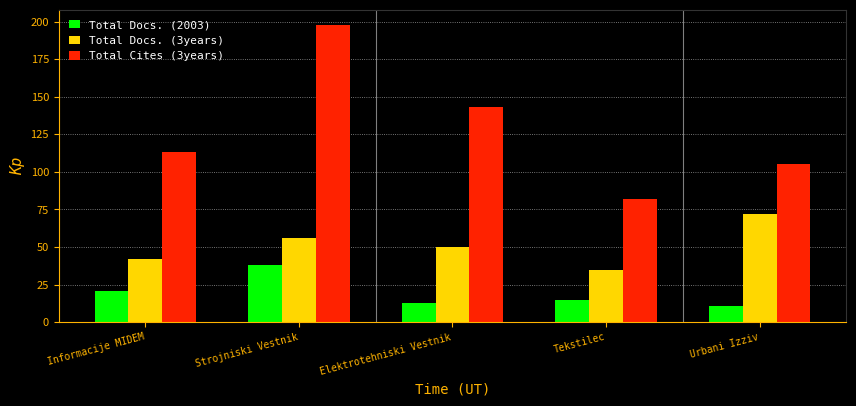

Which series has the largest total across all categories?

Total Cites (3years)